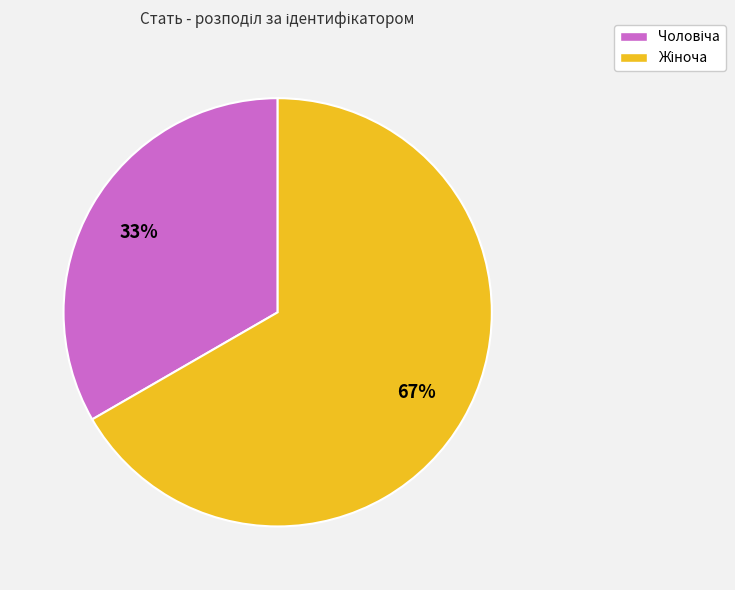

To the nearest percent, what is the average slice percentage?

50%